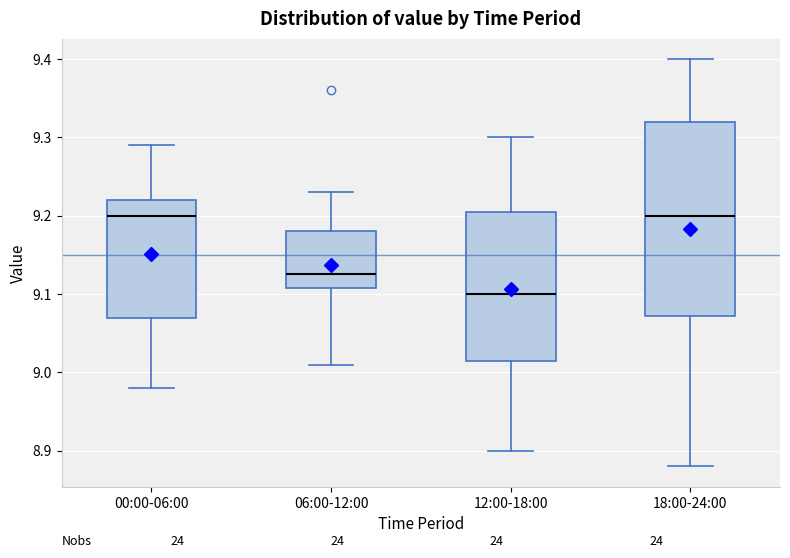

Reading left to right, read every box against the y-axis: the position of its median line, the range the box covers, and the ends of its whiskers. The values are not printed on the chart, so give them approximately, as read against the axis.

00:00-06:00: median 9.20, box 9.07 to 9.22, whiskers 8.98 to 9.29
06:00-12:00: median 9.13, box 9.11 to 9.18, whiskers 9.01 to 9.23
12:00-18:00: median 9.10, box 9.02 to 9.21, whiskers 8.90 to 9.30
18:00-24:00: median 9.20, box 9.07 to 9.32, whiskers 8.88 to 9.40